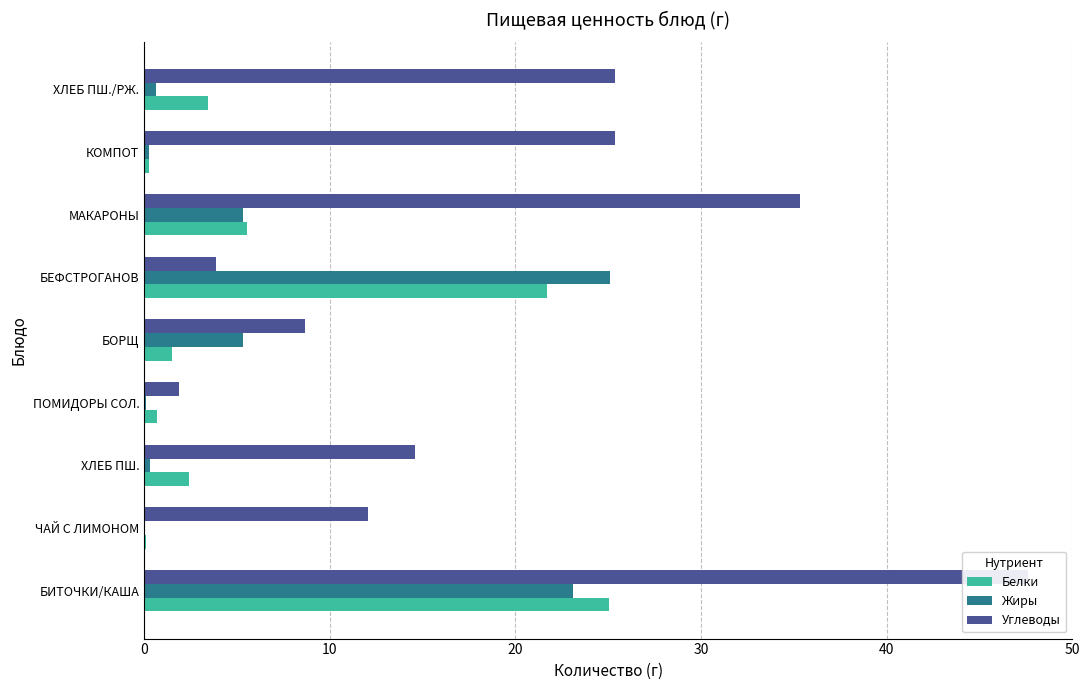

What are all the series names shown in the legend?

Белки, Жиры, Углеводы